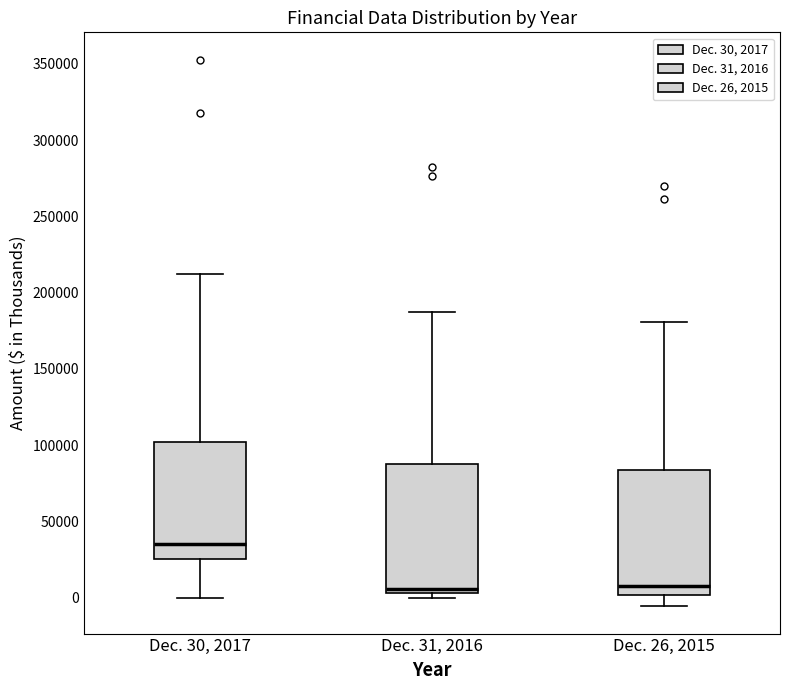

Which box has the highest median line?

Dec. 30, 2017